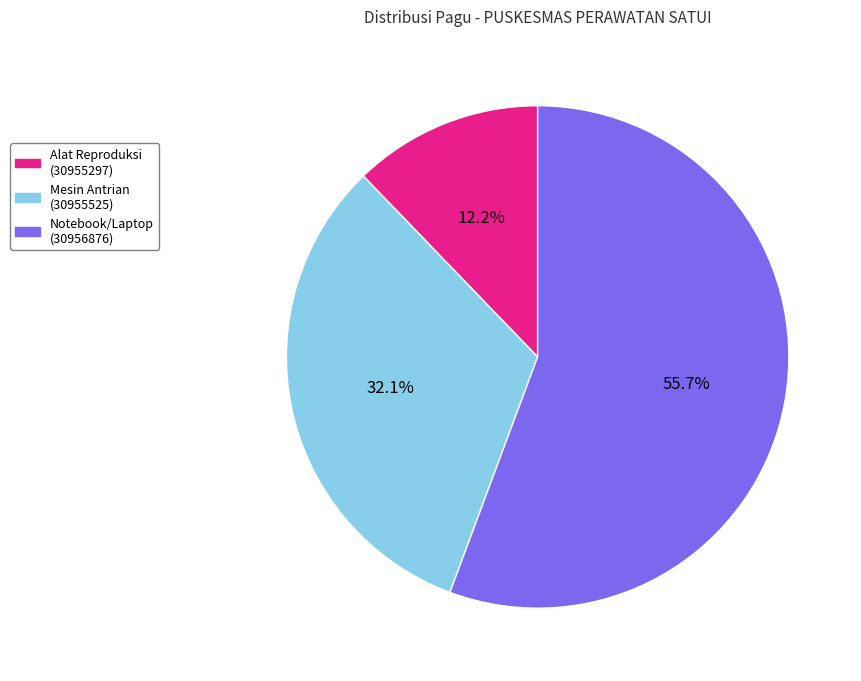

Between Notebook/Laptop (30956876) and Alat Reproduksi (30955297), which is larger?

Notebook/Laptop (30956876)